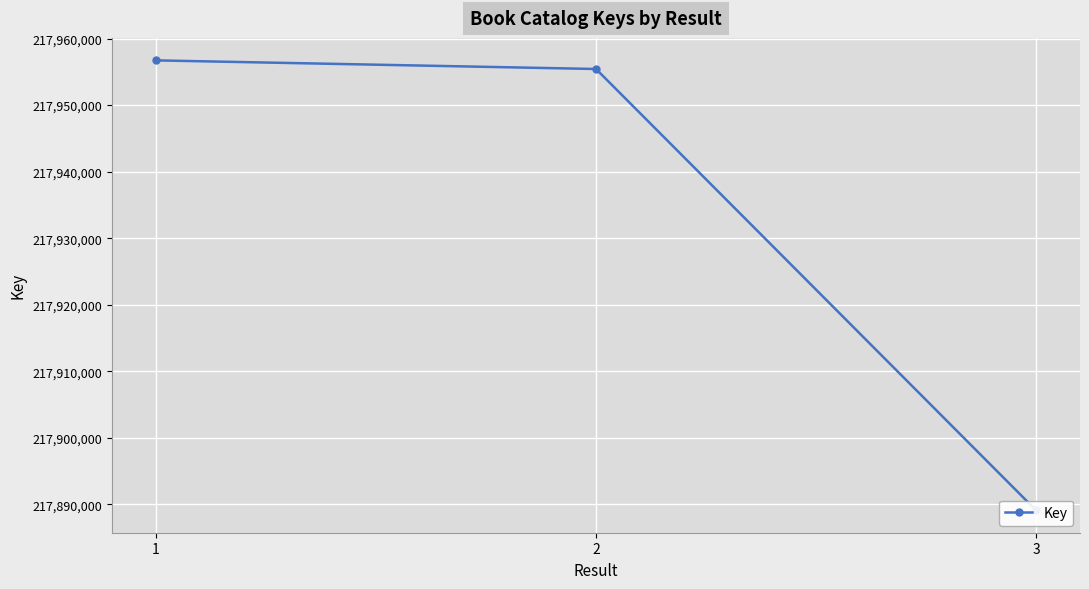

Which has a higher value, 1 or 2?

1